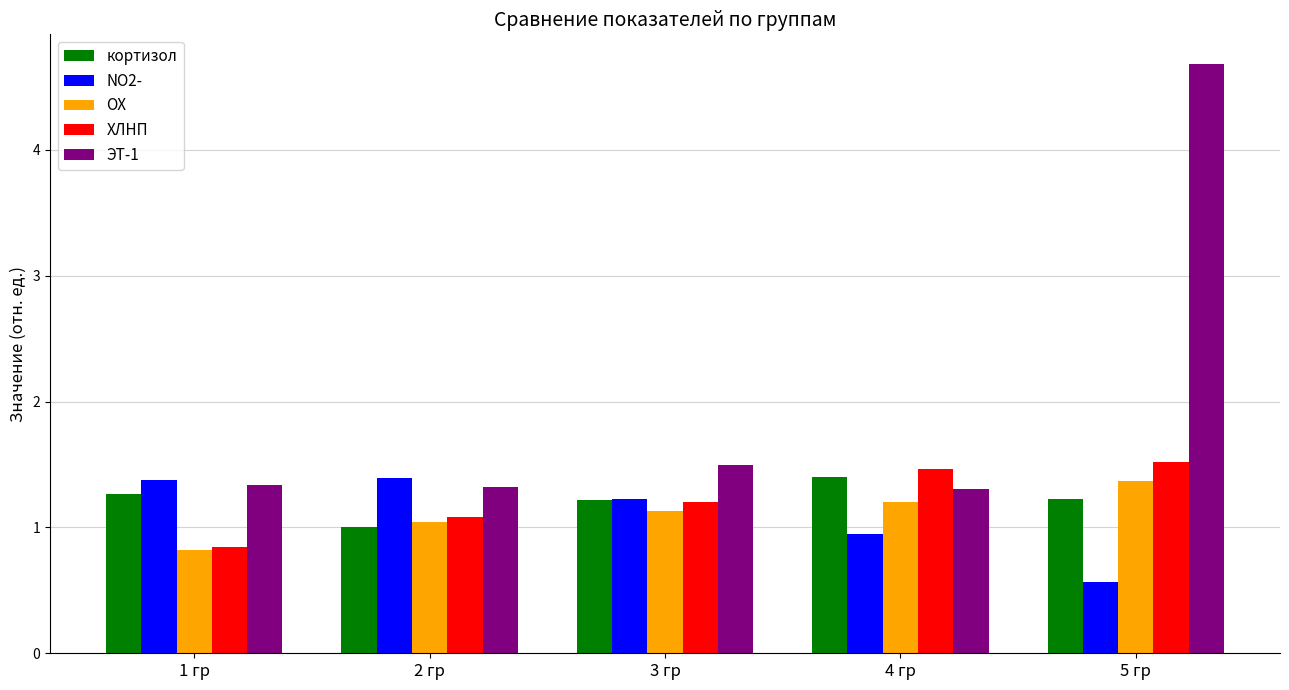

Is it true that ЭТ-1 equals 0.9 at 3 гр?

False